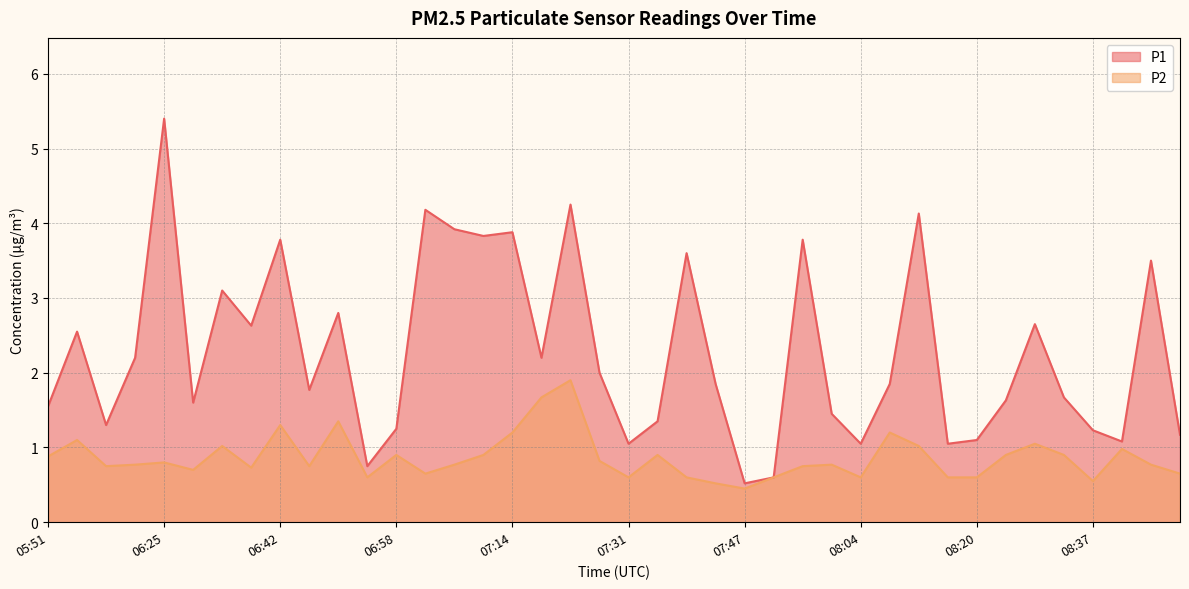

Which label corresponds to the largest value in the chart?

06:25